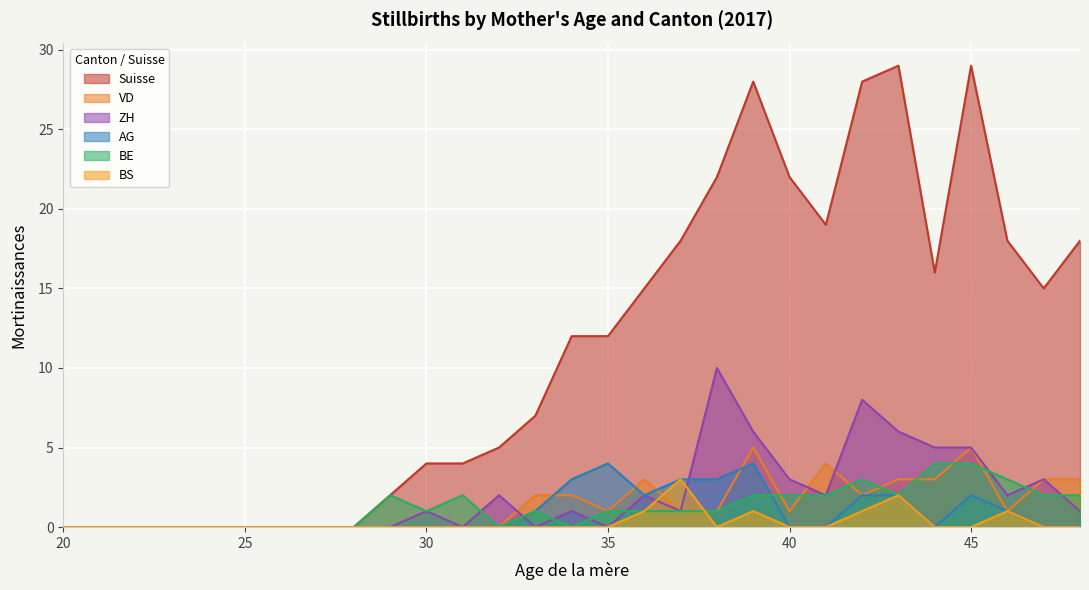

True or false: AG and Suisse cross at least once.

False